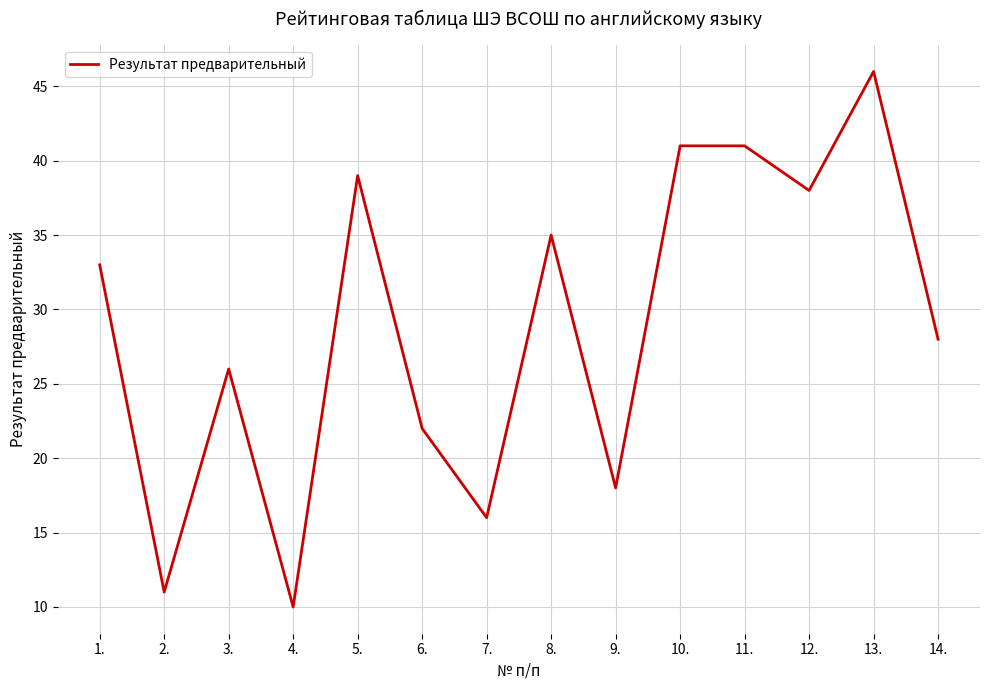

The chart shows a value of 8 at 6.. True or false?

False